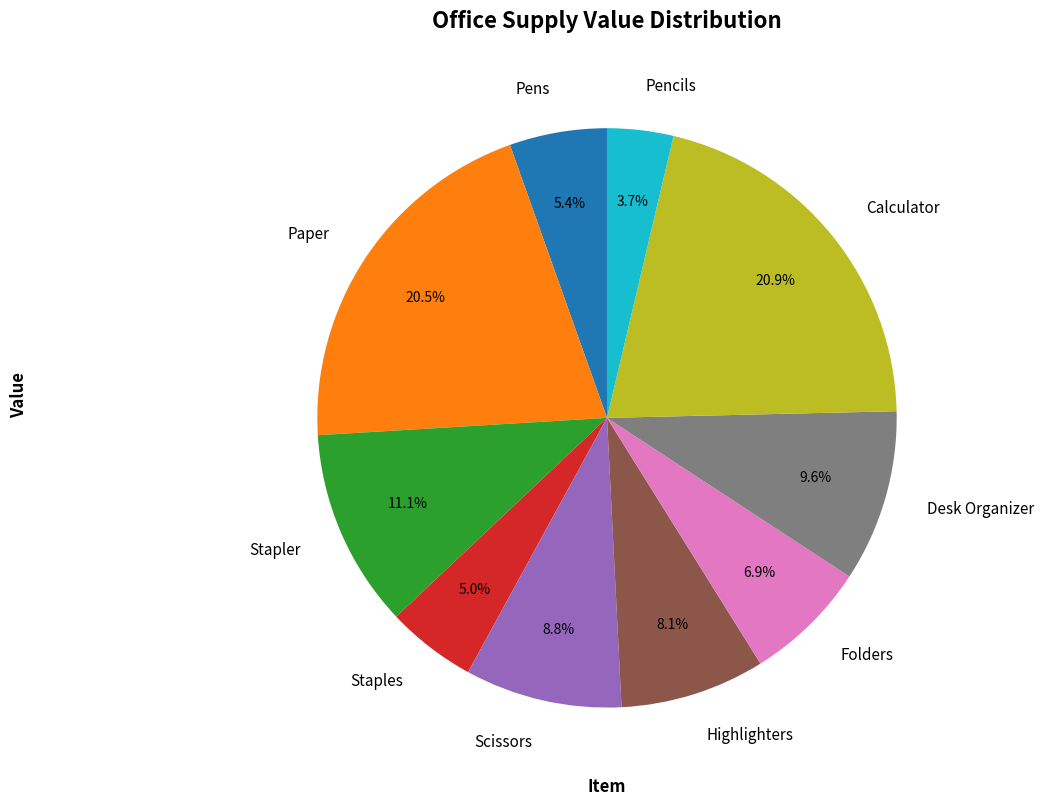

Between Staples and Scissors, which is larger?

Scissors